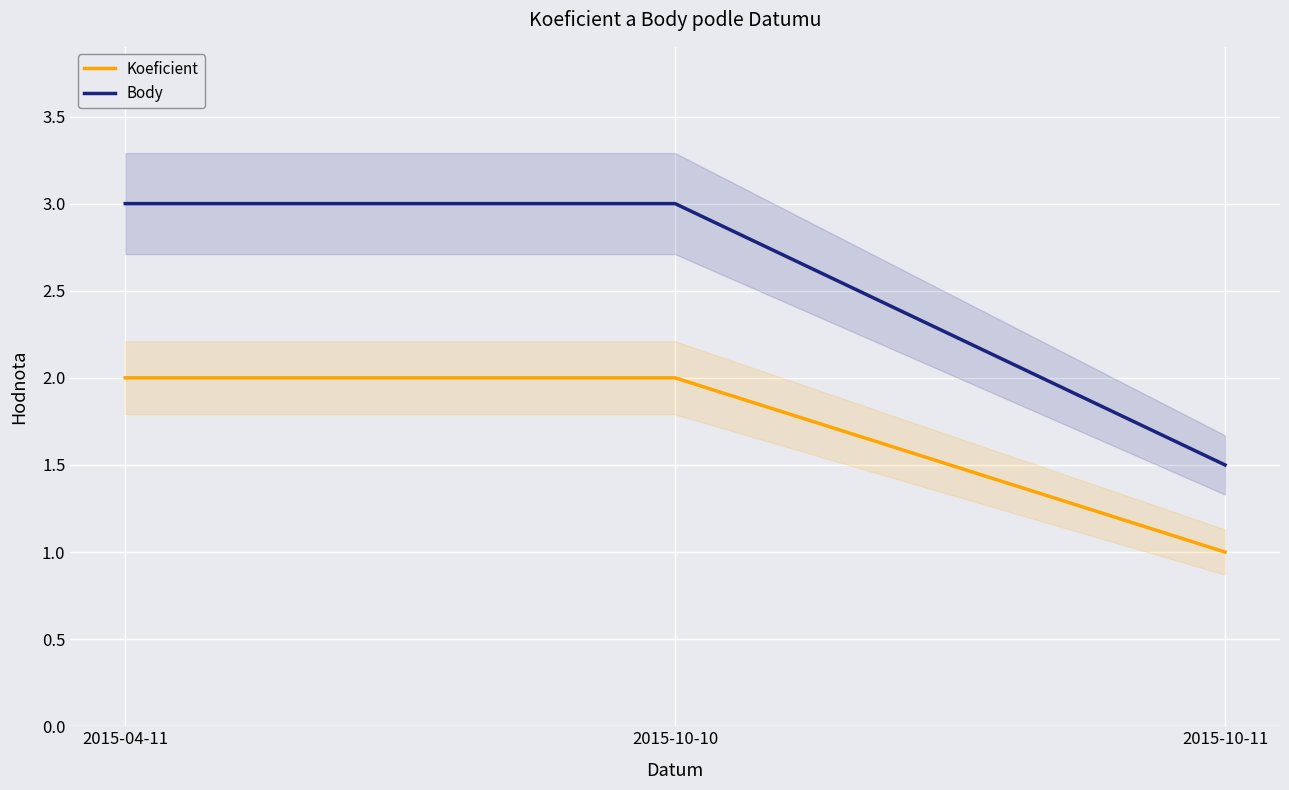

Is it true that Koeficient equals 1.0 at 2015-10-11?

True